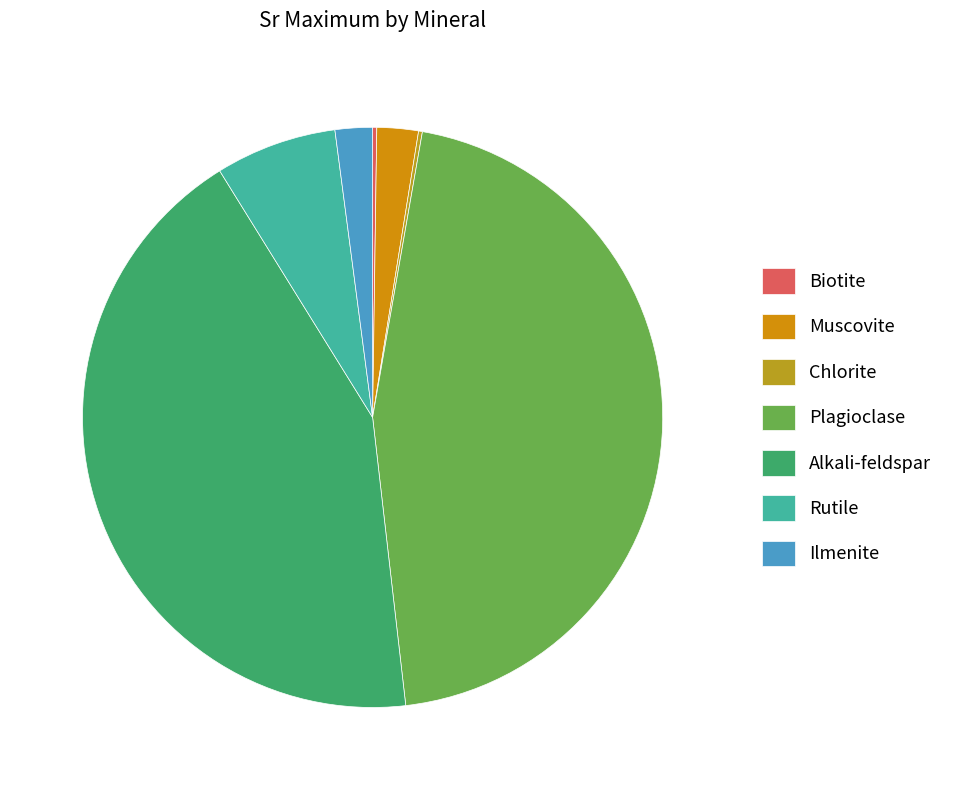

How many segments does this pie chart have?

7